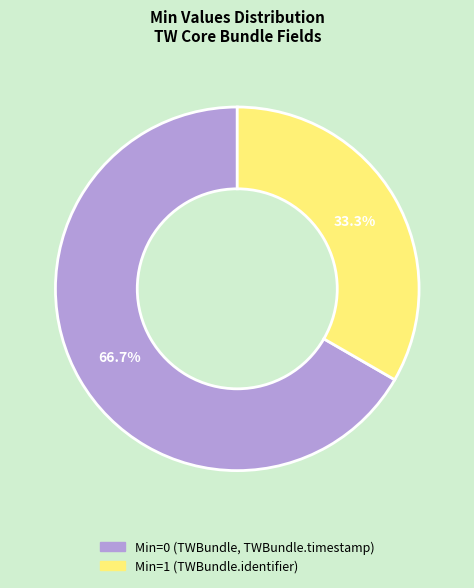

Rank the categories by value from lowest to highest.

Min=1 (TWBundle.identifier), Min=0 (TWBundle, TWBundle.timestamp)